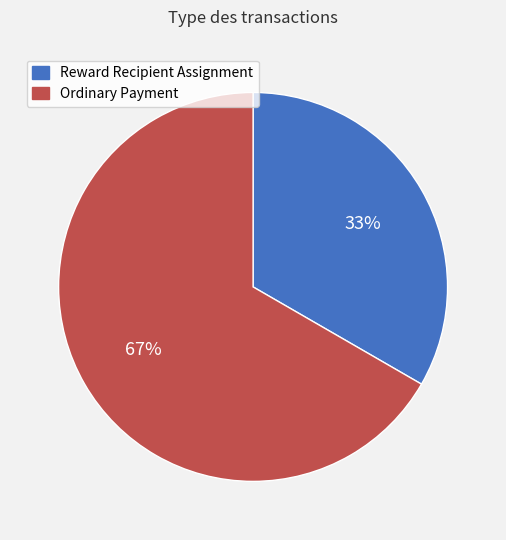

To the nearest percent, what is the average slice percentage?

50%